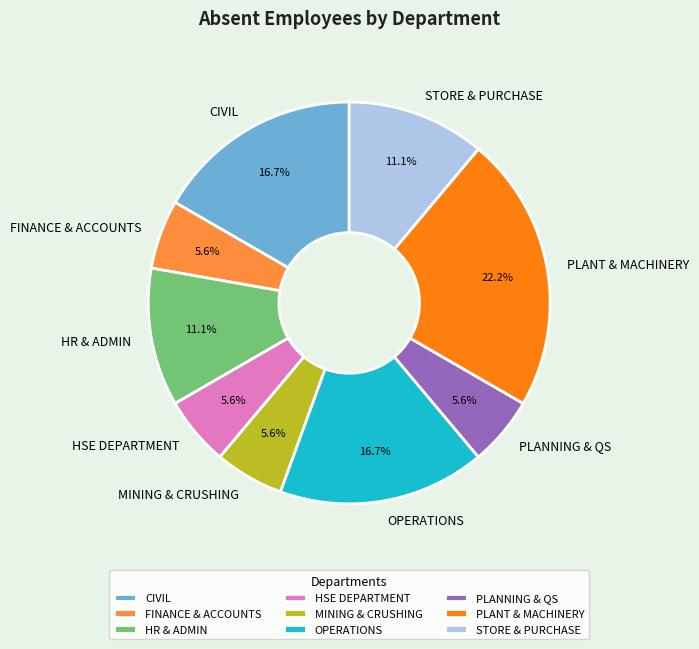

Which has a higher value, OPERATIONS or STORE & PURCHASE?

OPERATIONS